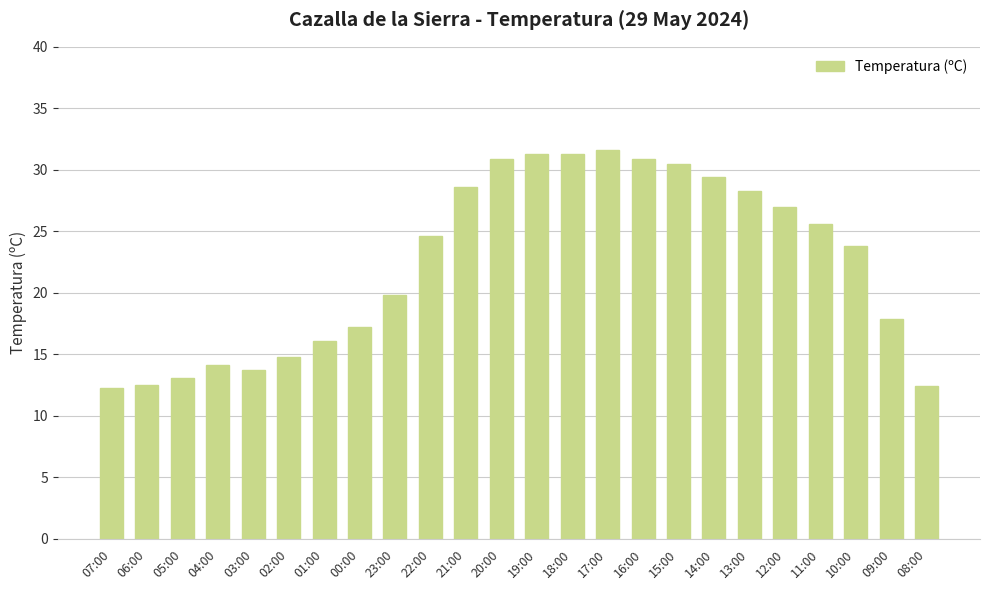

Between 12:00 and 00:00, which is larger?

12:00